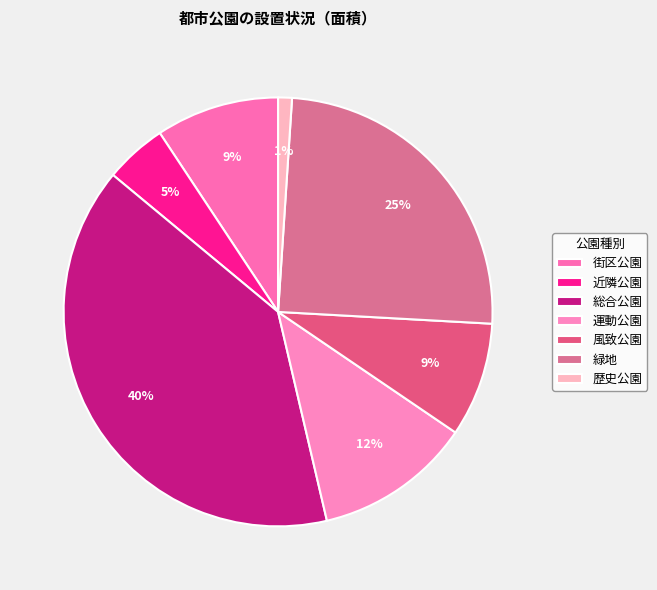

What percentage is the 歴史公園 slice, to the nearest percent?

1%